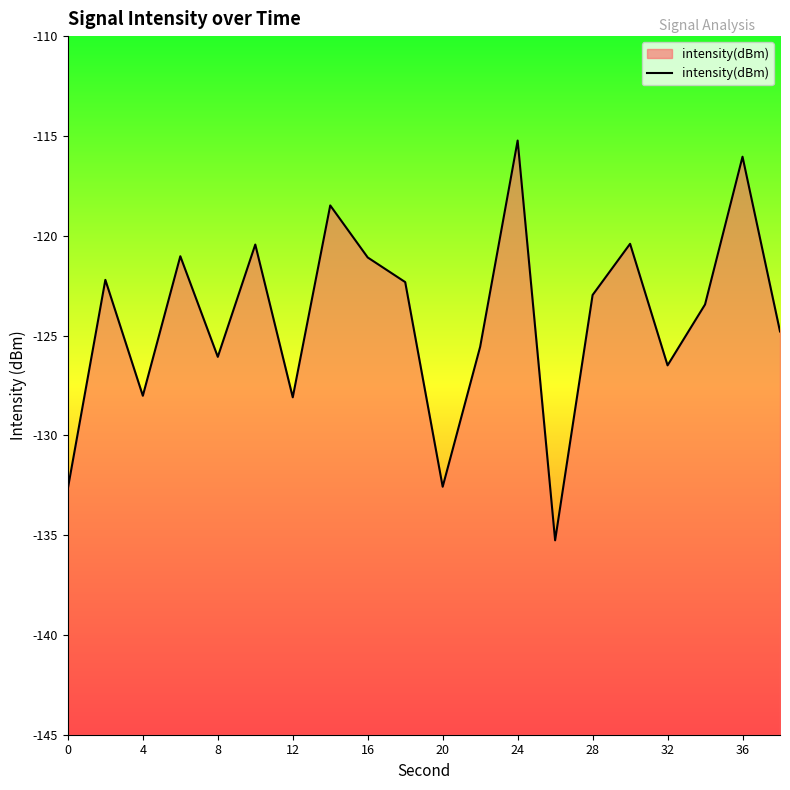

Does the chart have visible grid lines?

No